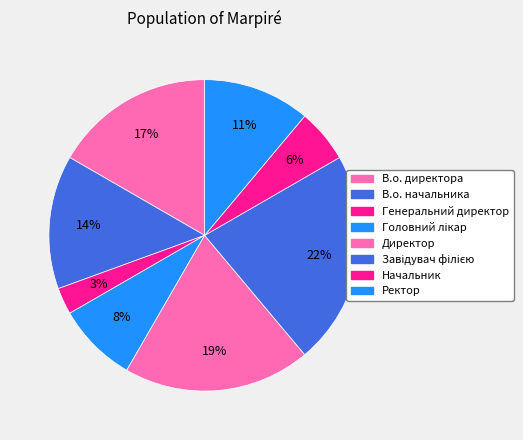

How many slices are in this pie chart?

8